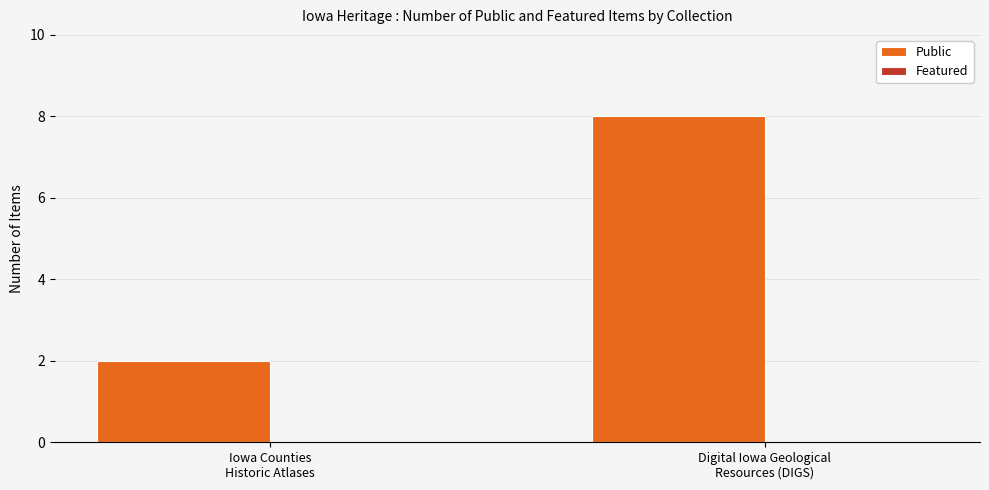

What is the greatest value displayed?

8